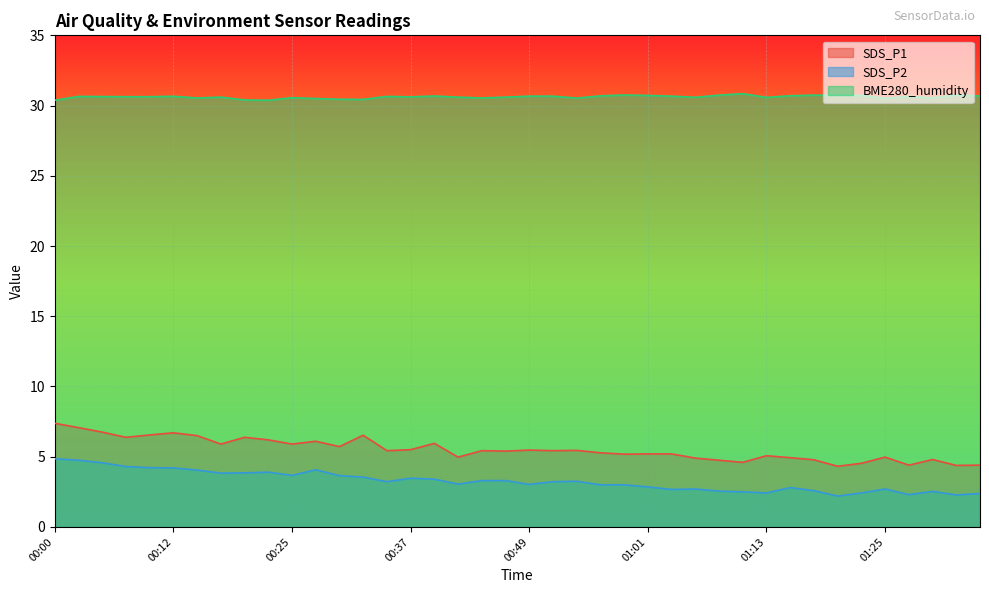

True or false: SDS_P1 has a value of 11.2 at 00:12.

False